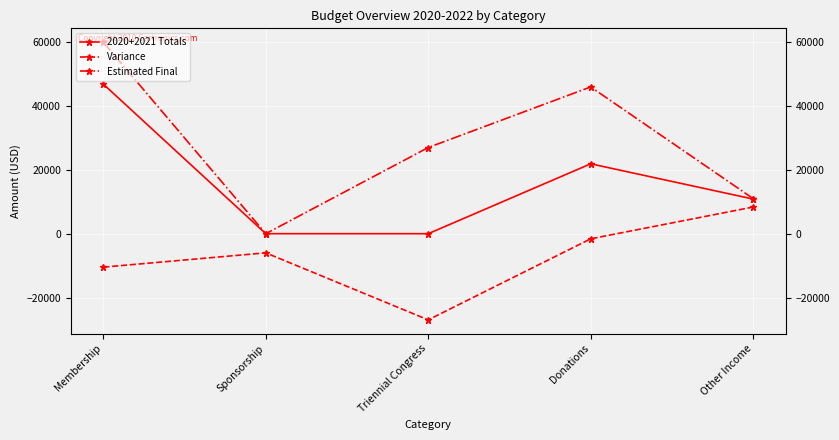

Rank the categories by Variance value from highest to lowest.

Other Income, Donations, Sponsorship, Membership, Triennial Congress